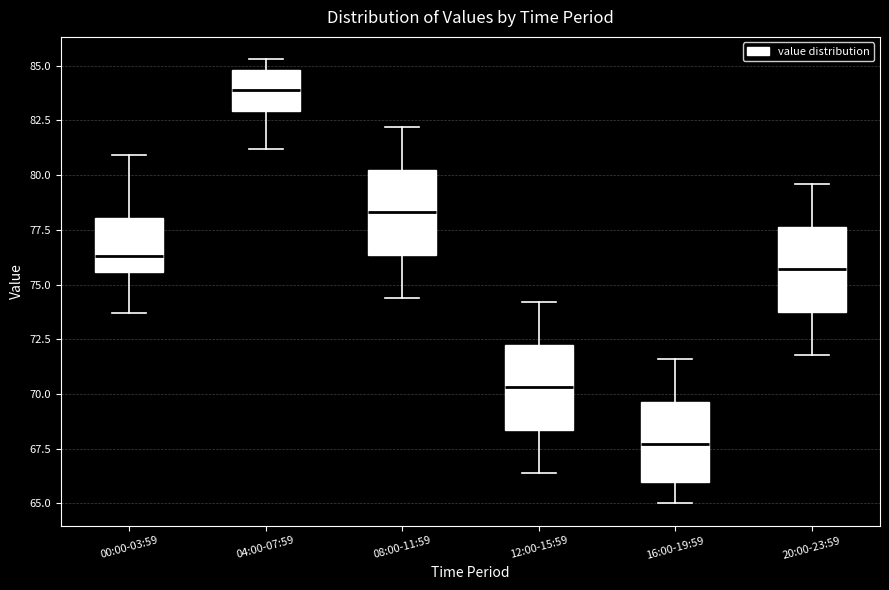

Reading left to right, transcribe this box plot: for each box, give where its median line is, the range the box spans, and where its two whiskers end, as read against the y-axis. The values are not printed on the chart, so give them approximately, as read against the axis.

00:00-03:59: median 76.5, box 75.5 to 78.0, whiskers 73.5 to 81.0
04:00-07:59: median 84.0, box 83.0 to 85.0, whiskers 81.0 to 85.5
08:00-11:59: median 78.5, box 76.5 to 80.5, whiskers 74.5 to 82.0
12:00-15:59: median 70.5, box 68.5 to 72.5, whiskers 66.5 to 74.0
16:00-19:59: median 67.5, box 66.0 to 69.5, whiskers 65.0 to 71.5
20:00-23:59: median 75.5, box 74.0 to 77.5, whiskers 72.0 to 79.5